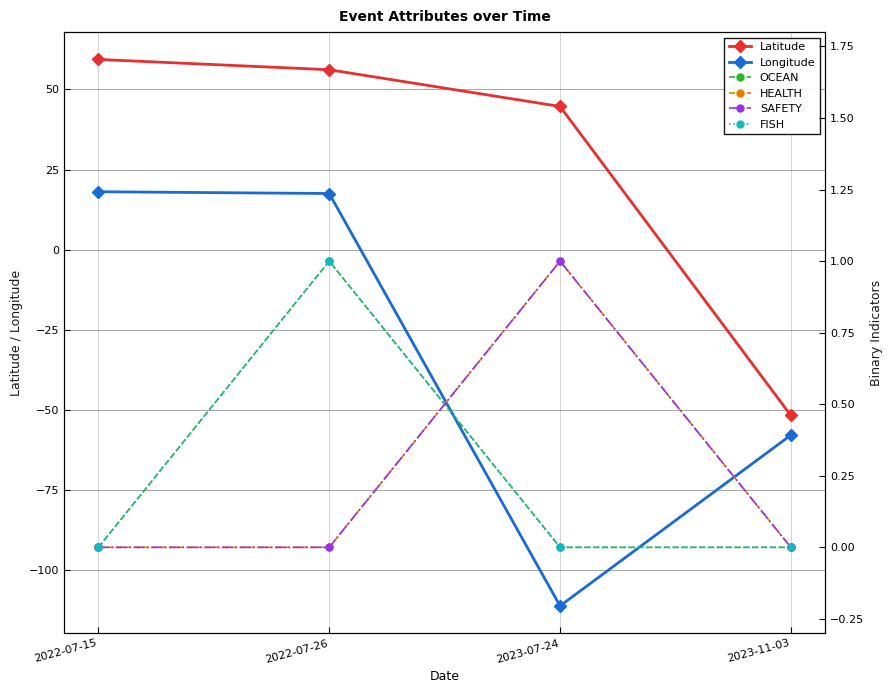

What position from the left is 2023-07-24?

3